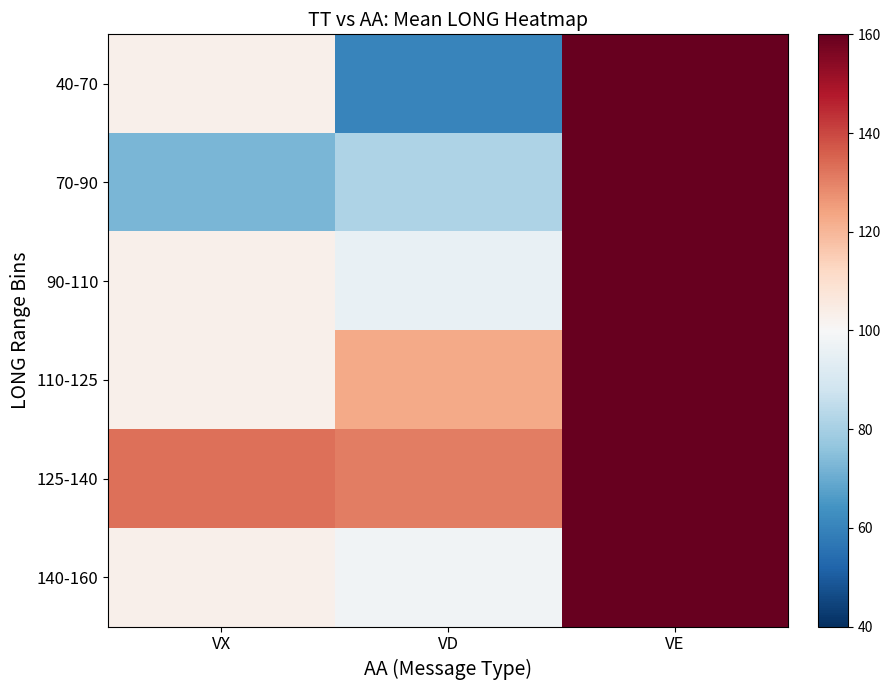

Which category has the lowest value across all series?

VD